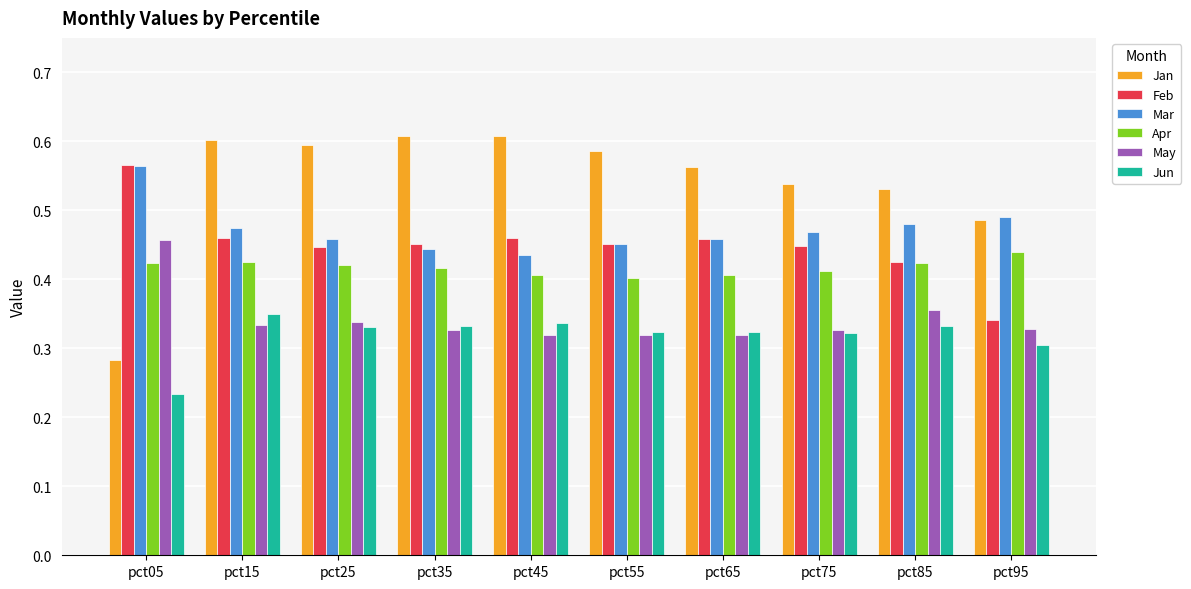

Which series has the largest range (max minus min)?

Jan